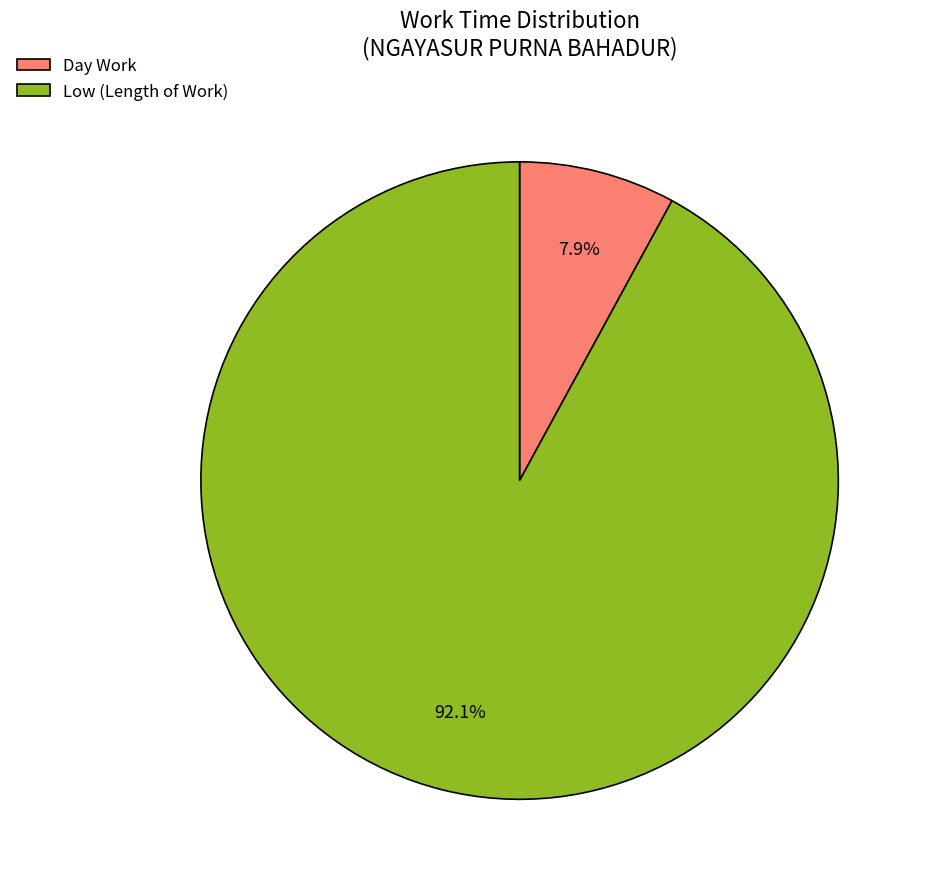

What percentage is the Low (Length of Work) slice, to the nearest percent?

92%